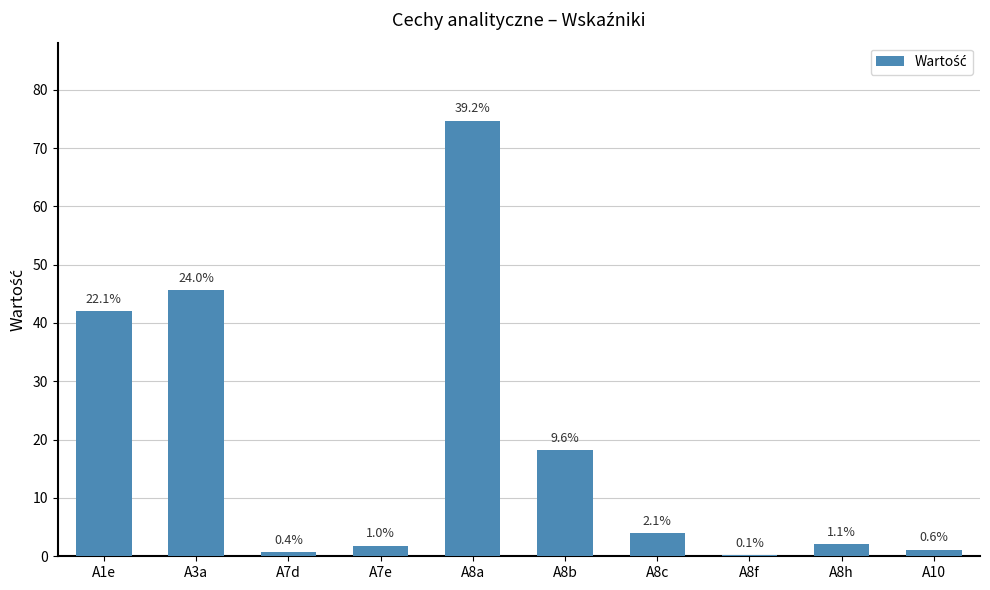

What is the minimum value shown in the chart?

0.2